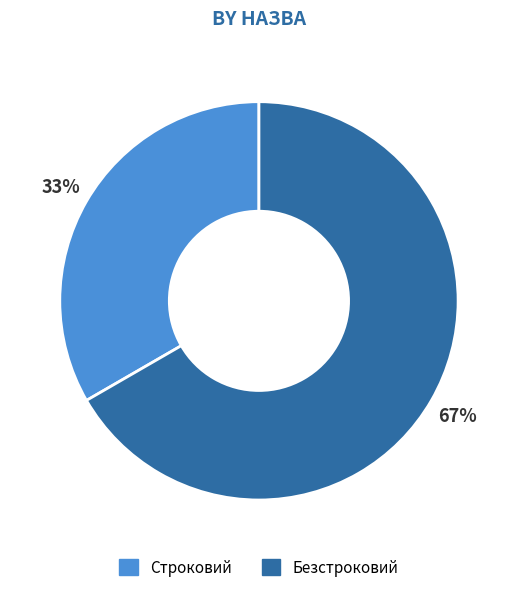

Combined, do Строковий and Безстроковий account for over 50%?

Yes